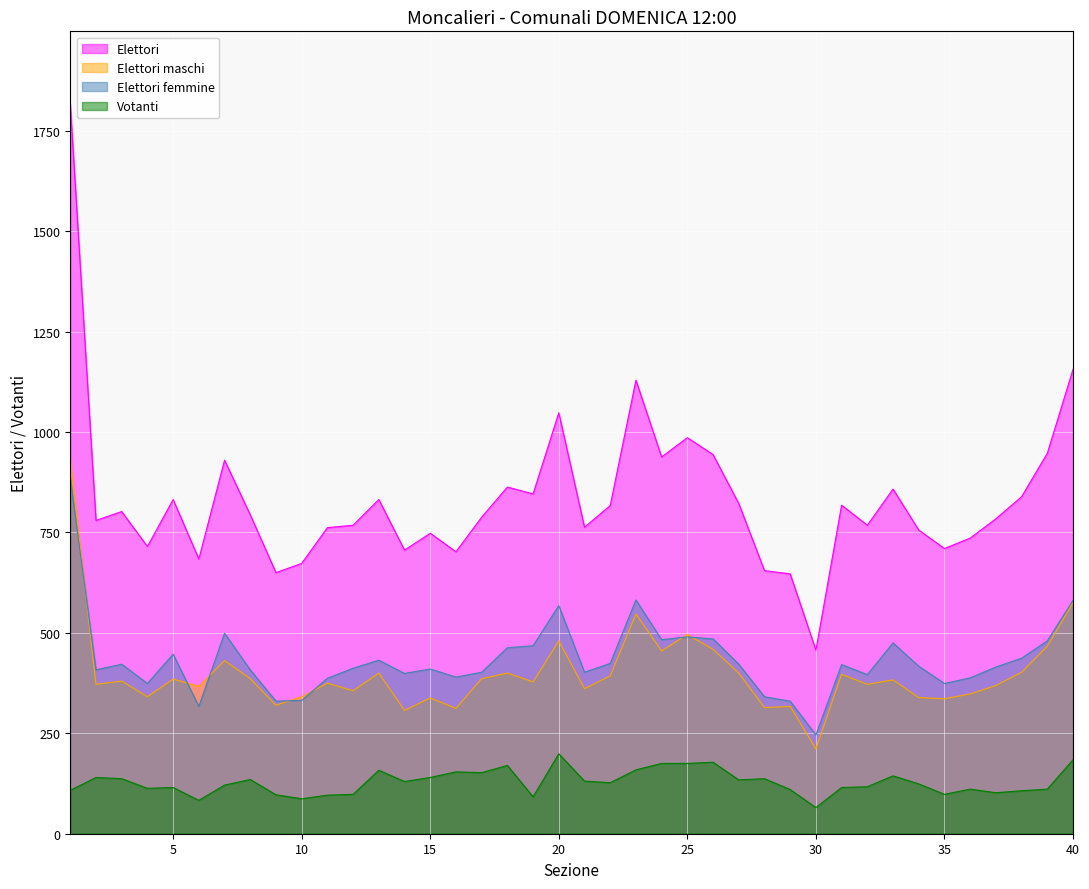

How many data points in Elettori maschi are less than 380?

20